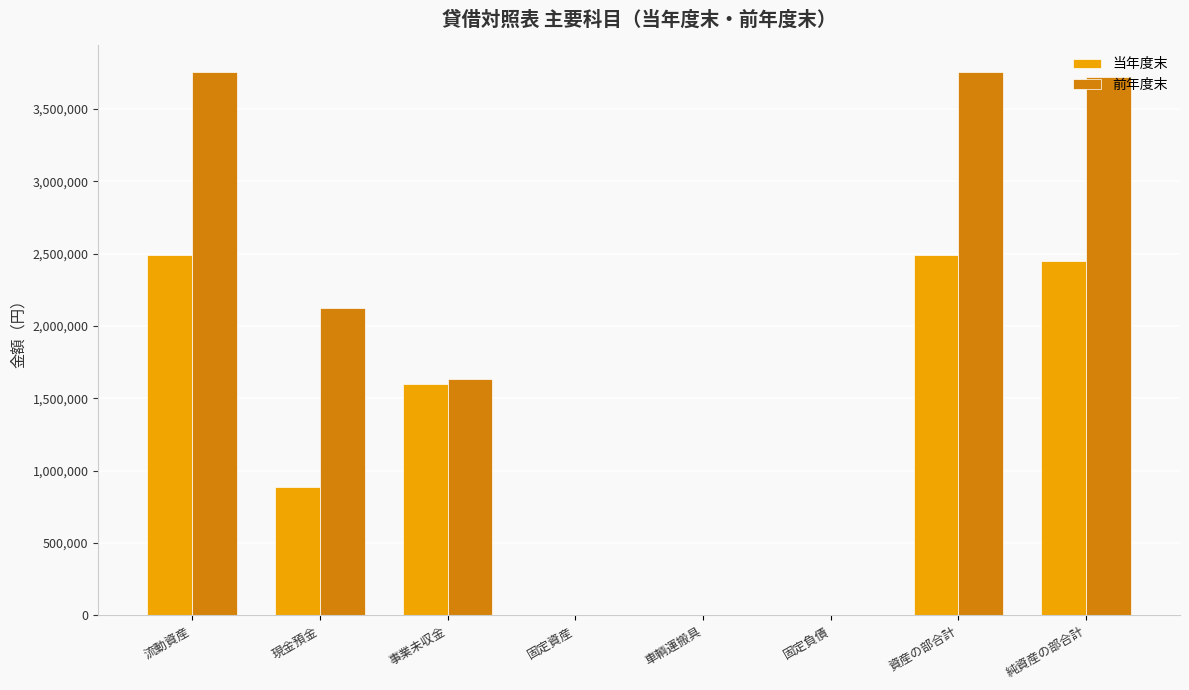

The value of 当年度末 at 流動資産 is 1502172. True or false?

False